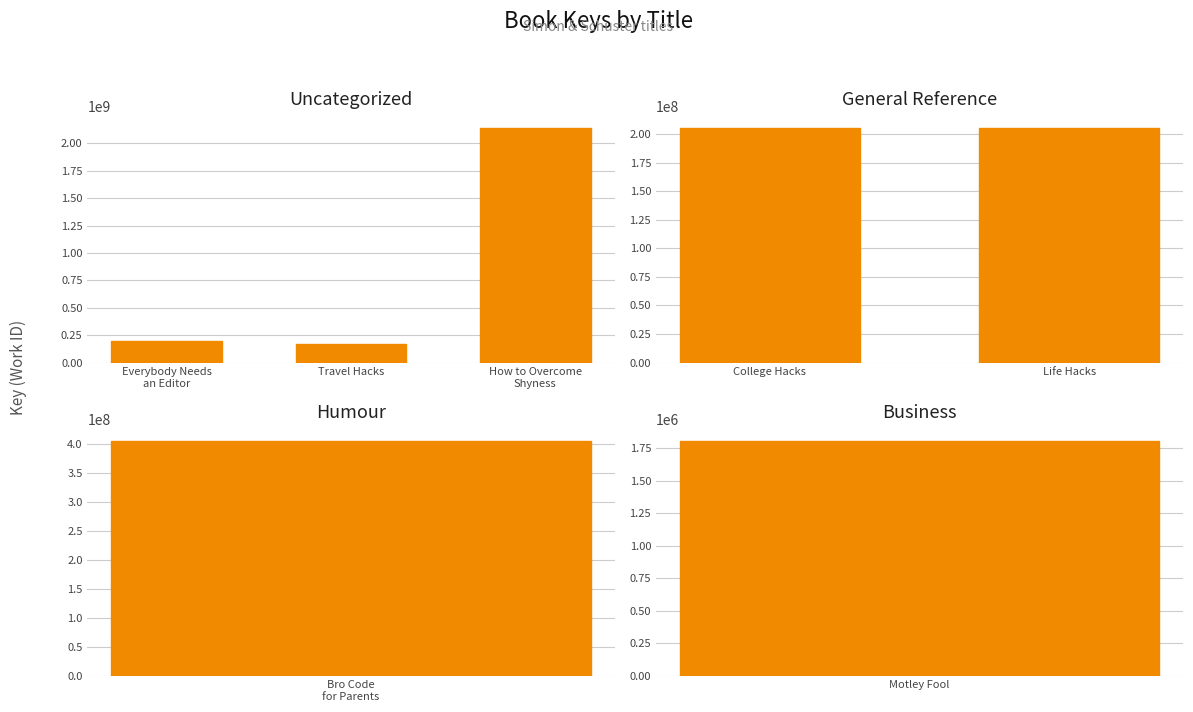

Between College Hacks and How to Overcome
Shyness, which is larger?

How to Overcome
Shyness